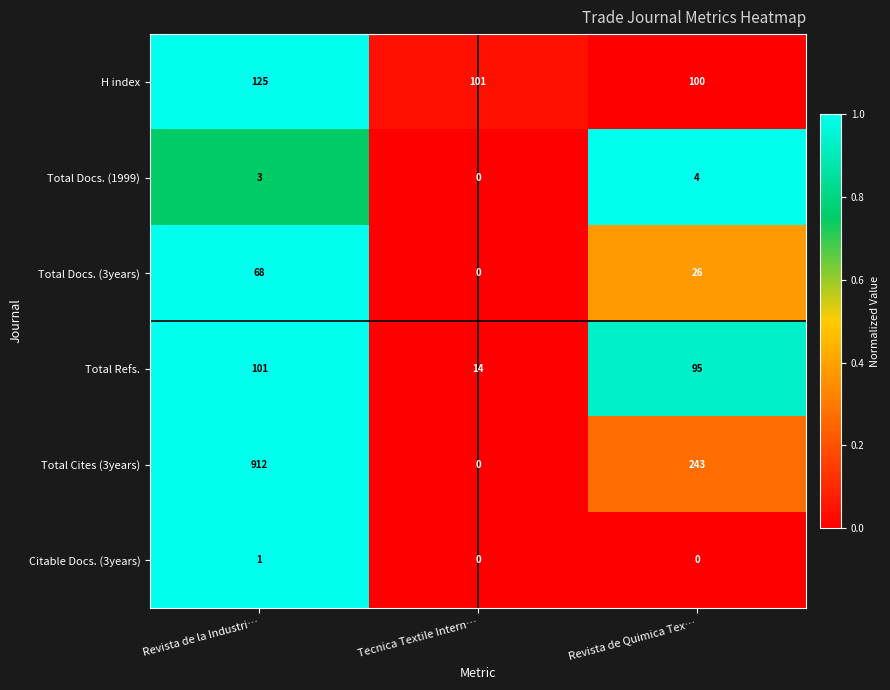

How many categories are shown in the chart?

3